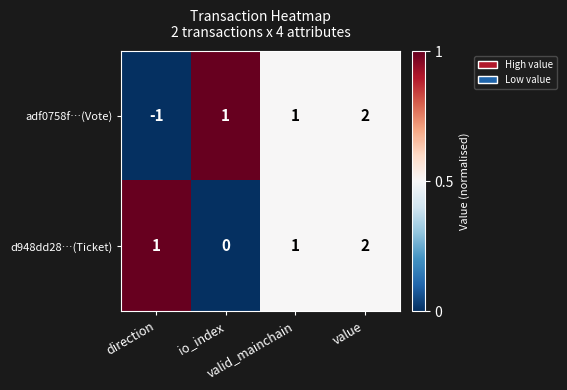

Which series has the largest total across all categories?

d948dd28…(Ticket)